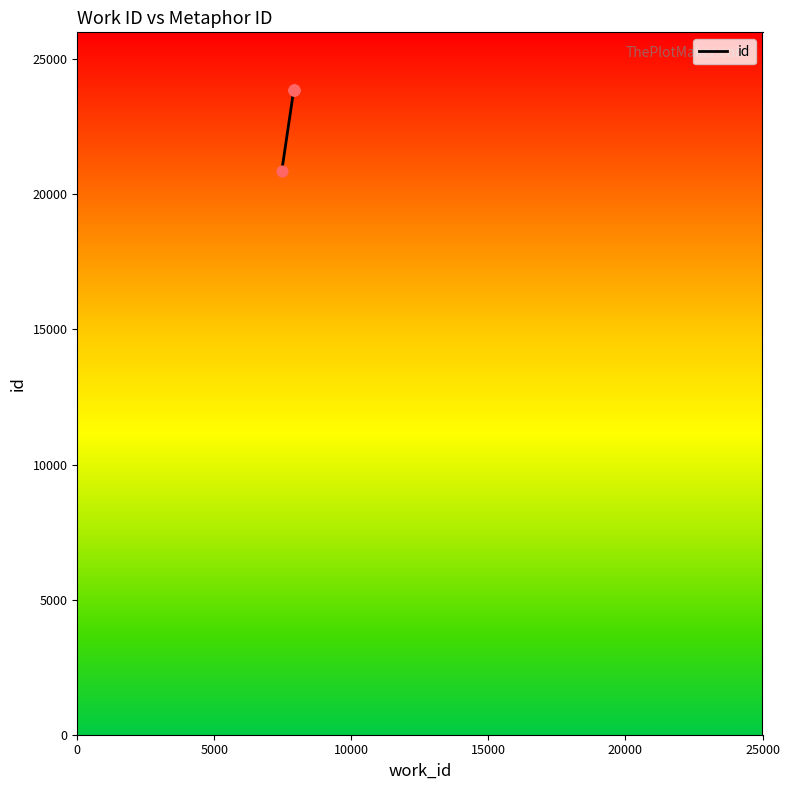

Between 7899 and 7462, which is larger?

7899